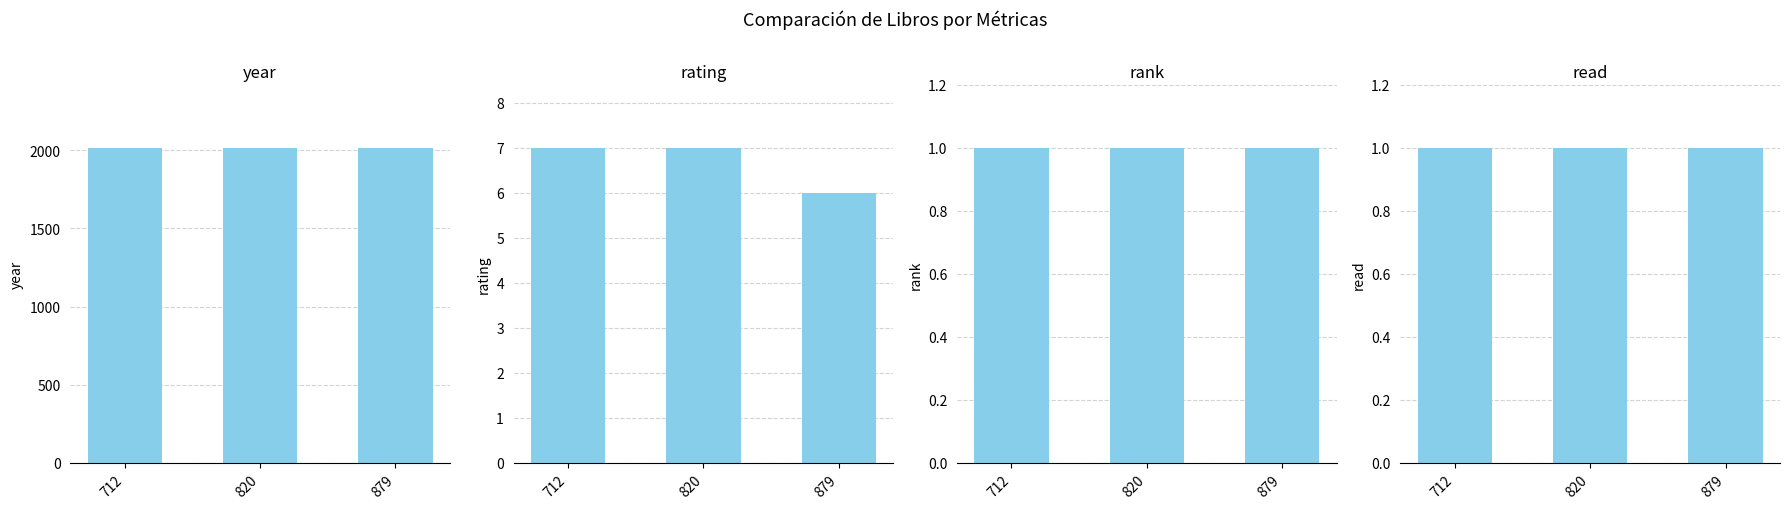

At which category is the sum across all series the highest?

820